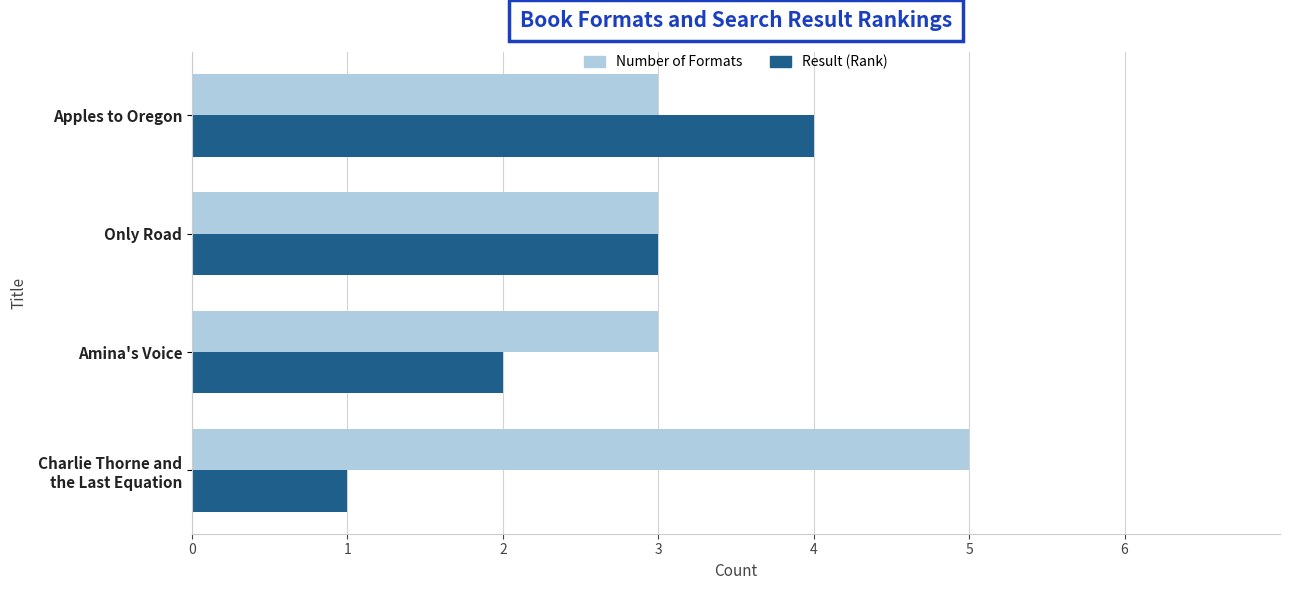

At Amina's Voice, list the series in order from smallest to largest.

Result (Rank), Number of Formats